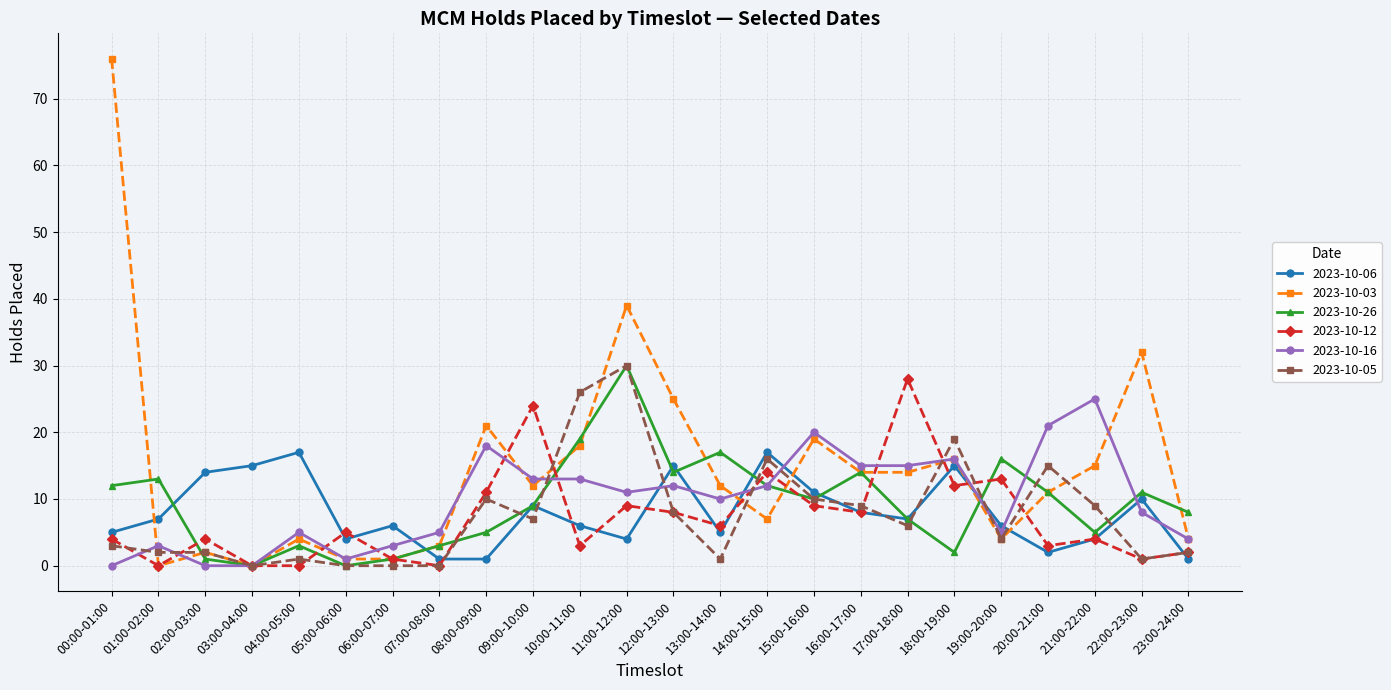

Reading right to left, list all the values displayed in this chart.

2023-10-06: 23:00-24:00=1	22:00-23:00=10	21:00-22:00=4	20:00-21:00=2	19:00-20:00=6	18:00-19:00=15	17:00-18:00=7	16:00-17:00=8	15:00-16:00=11	14:00-15:00=17	13:00-14:00=5	12:00-13:00=15	11:00-12:00=4	10:00-11:00=6	09:00-10:00=9	08:00-09:00=1	07:00-08:00=1	06:00-07:00=6	05:00-06:00=4	04:00-05:00=17	03:00-04:00=15	02:00-03:00=14	01:00-02:00=7	00:00-01:00=5
2023-10-03: 23:00-24:00=4	22:00-23:00=32	21:00-22:00=15	20:00-21:00=11	19:00-20:00=4	18:00-19:00=16	17:00-18:00=14	16:00-17:00=14	15:00-16:00=19	14:00-15:00=7	13:00-14:00=12	12:00-13:00=25	11:00-12:00=39	10:00-11:00=18	09:00-10:00=12	08:00-09:00=21	07:00-08:00=3	06:00-07:00=1	05:00-06:00=1	04:00-05:00=4	03:00-04:00=0	02:00-03:00=2	01:00-02:00=0	00:00-01:00=76
2023-10-26: 23:00-24:00=8	22:00-23:00=11	21:00-22:00=5	20:00-21:00=11	19:00-20:00=16	18:00-19:00=2	17:00-18:00=7	16:00-17:00=14	15:00-16:00=10	14:00-15:00=12	13:00-14:00=17	12:00-13:00=14	11:00-12:00=30	10:00-11:00=19	09:00-10:00=9	08:00-09:00=5	07:00-08:00=3	06:00-07:00=1	05:00-06:00=0	04:00-05:00=3	03:00-04:00=0	02:00-03:00=1	01:00-02:00=13	00:00-01:00=12
2023-10-12: 23:00-24:00=2	22:00-23:00=1	21:00-22:00=4	20:00-21:00=3	19:00-20:00=13	18:00-19:00=12	17:00-18:00=28	16:00-17:00=8	15:00-16:00=9	14:00-15:00=14	13:00-14:00=6	12:00-13:00=8	11:00-12:00=9	10:00-11:00=3	09:00-10:00=24	08:00-09:00=11	07:00-08:00=0	06:00-07:00=1	05:00-06:00=5	04:00-05:00=0	03:00-04:00=0	02:00-03:00=4	01:00-02:00=0	00:00-01:00=4
2023-10-16: 23:00-24:00=4	22:00-23:00=8	21:00-22:00=25	20:00-21:00=21	19:00-20:00=5	18:00-19:00=16	17:00-18:00=15	16:00-17:00=15	15:00-16:00=20	14:00-15:00=12	13:00-14:00=10	12:00-13:00=12	11:00-12:00=11	10:00-11:00=13	09:00-10:00=13	08:00-09:00=18	07:00-08:00=5	06:00-07:00=3	05:00-06:00=1	04:00-05:00=5	03:00-04:00=0	02:00-03:00=0	01:00-02:00=3	00:00-01:00=0
2023-10-05: 23:00-24:00=2	22:00-23:00=1	21:00-22:00=9	20:00-21:00=15	19:00-20:00=4	18:00-19:00=19	17:00-18:00=6	16:00-17:00=9	15:00-16:00=10	14:00-15:00=16	13:00-14:00=1	12:00-13:00=8	11:00-12:00=30	10:00-11:00=26	09:00-10:00=7	08:00-09:00=10	07:00-08:00=0	06:00-07:00=0	05:00-06:00=0	04:00-05:00=1	03:00-04:00=0	02:00-03:00=2	01:00-02:00=2	00:00-01:00=3